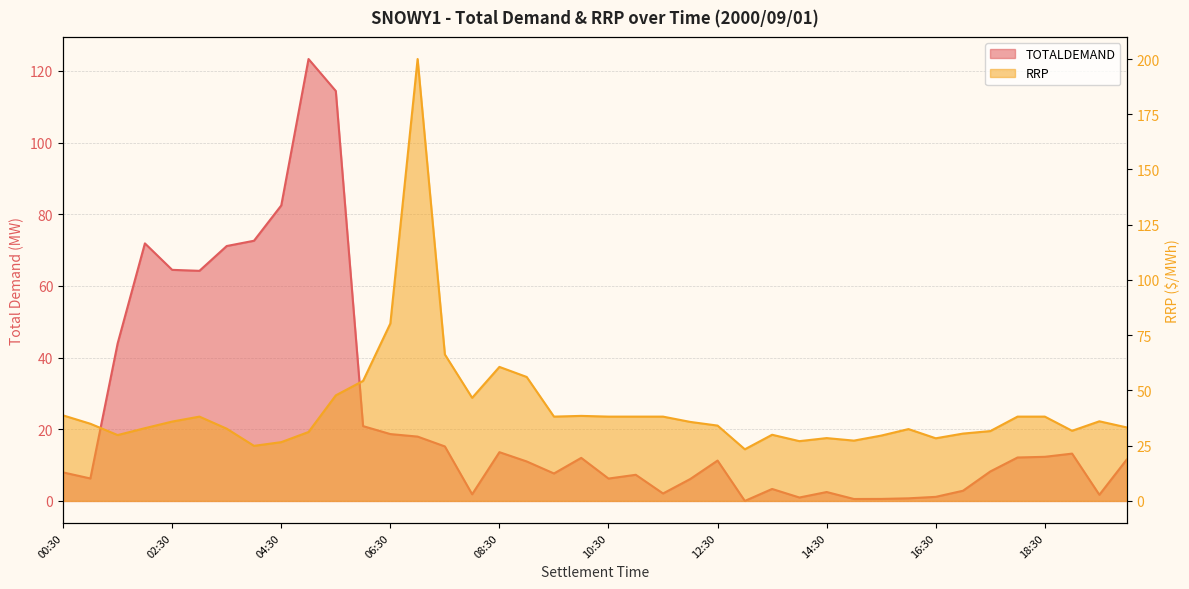

At which label does the data first exceed 11?

01:30